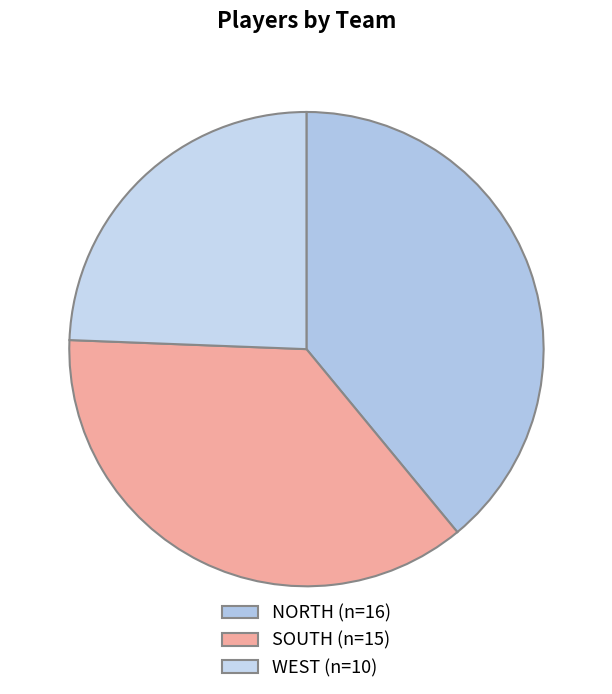

Between NORTH and WEST, which is larger?

NORTH